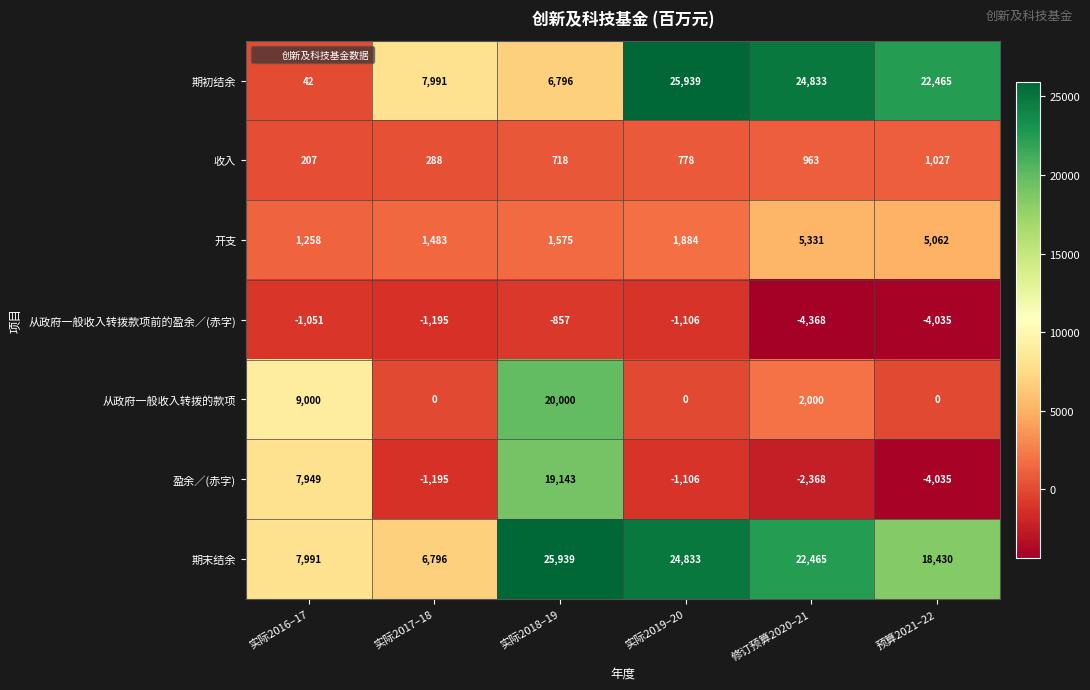

At which category does the chart reach its minimum across all series?

修订预算2020–21